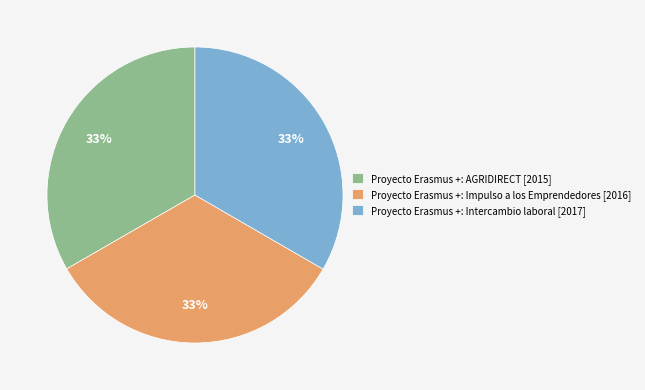

Is it true that Proyecto Erasmus +: AGRIDIRECT is 48% of the pie?

False